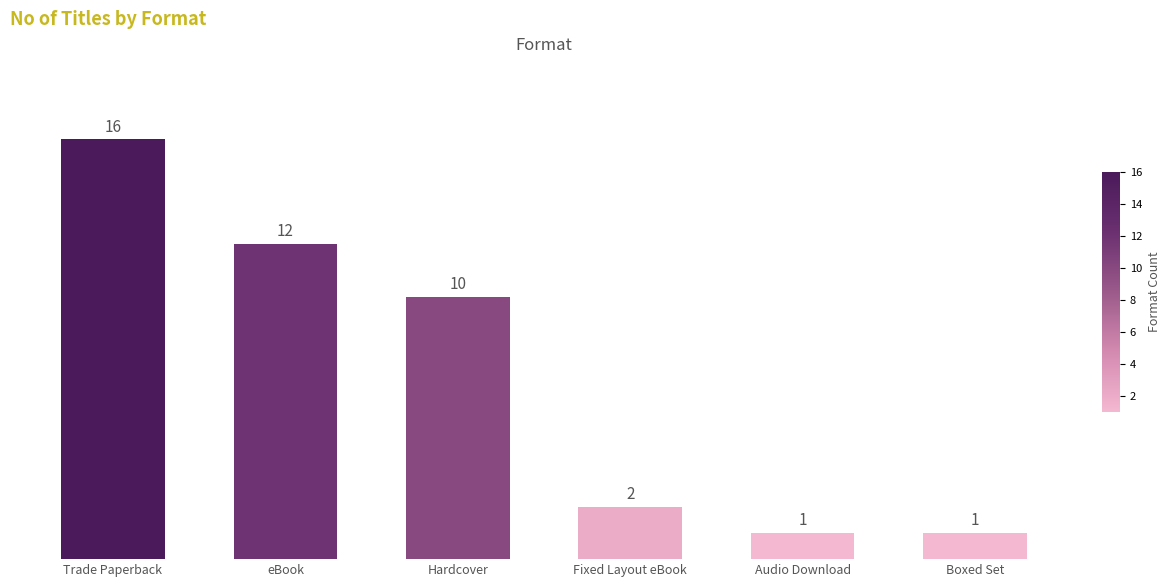

How many bars are there in total?

6